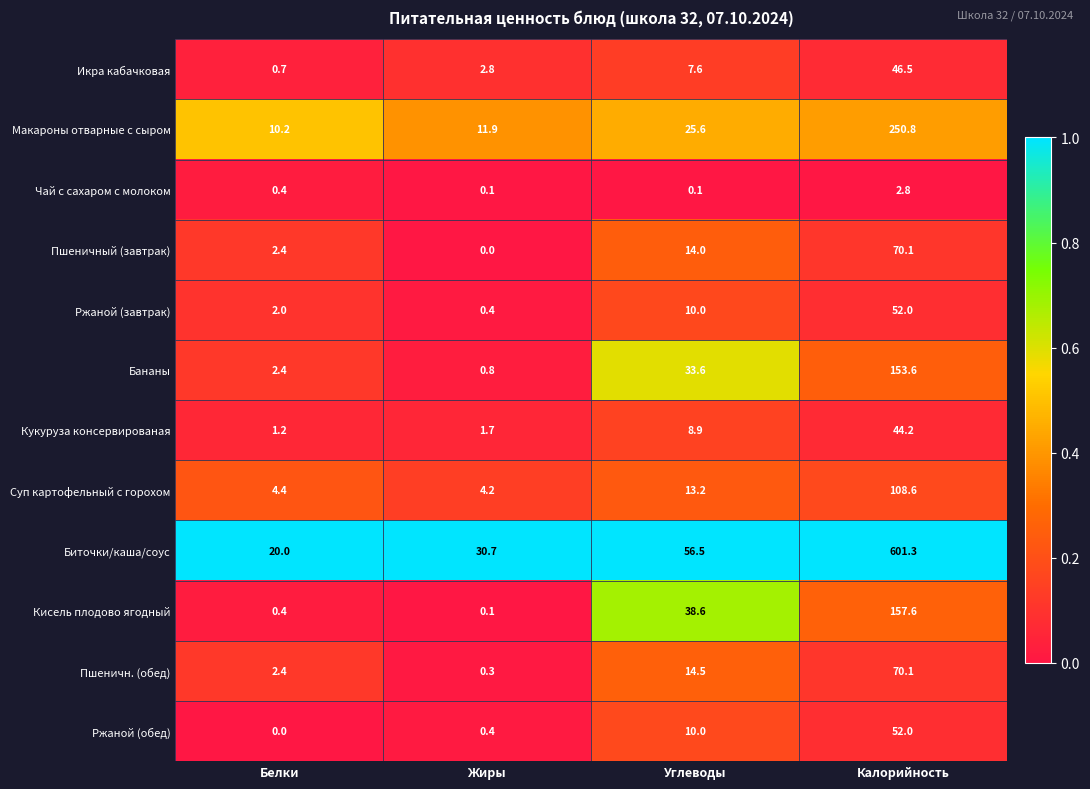

The value of Кукуруза консервированая at Белки is 1.2. True or false?

True